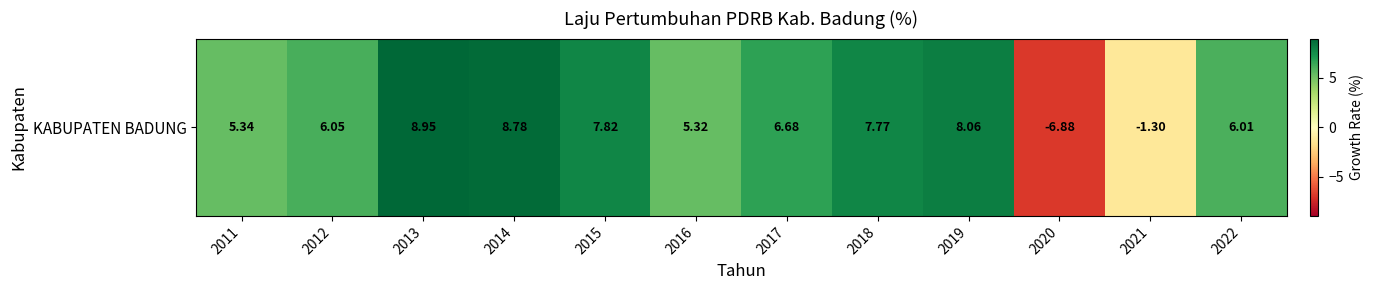

What is the change in value from 2011 to 2014?

+3.4